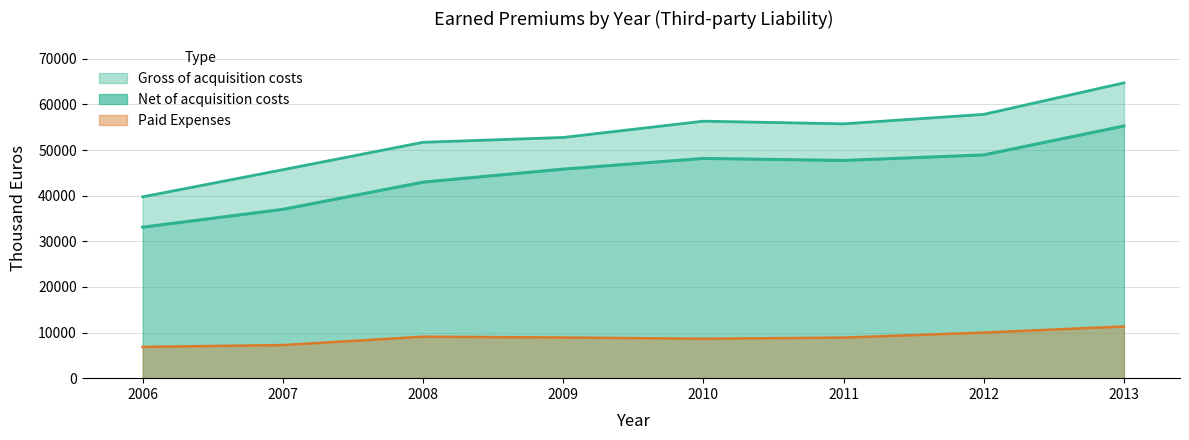

Which series has the widest spread of values?

Gross of acquisition costs